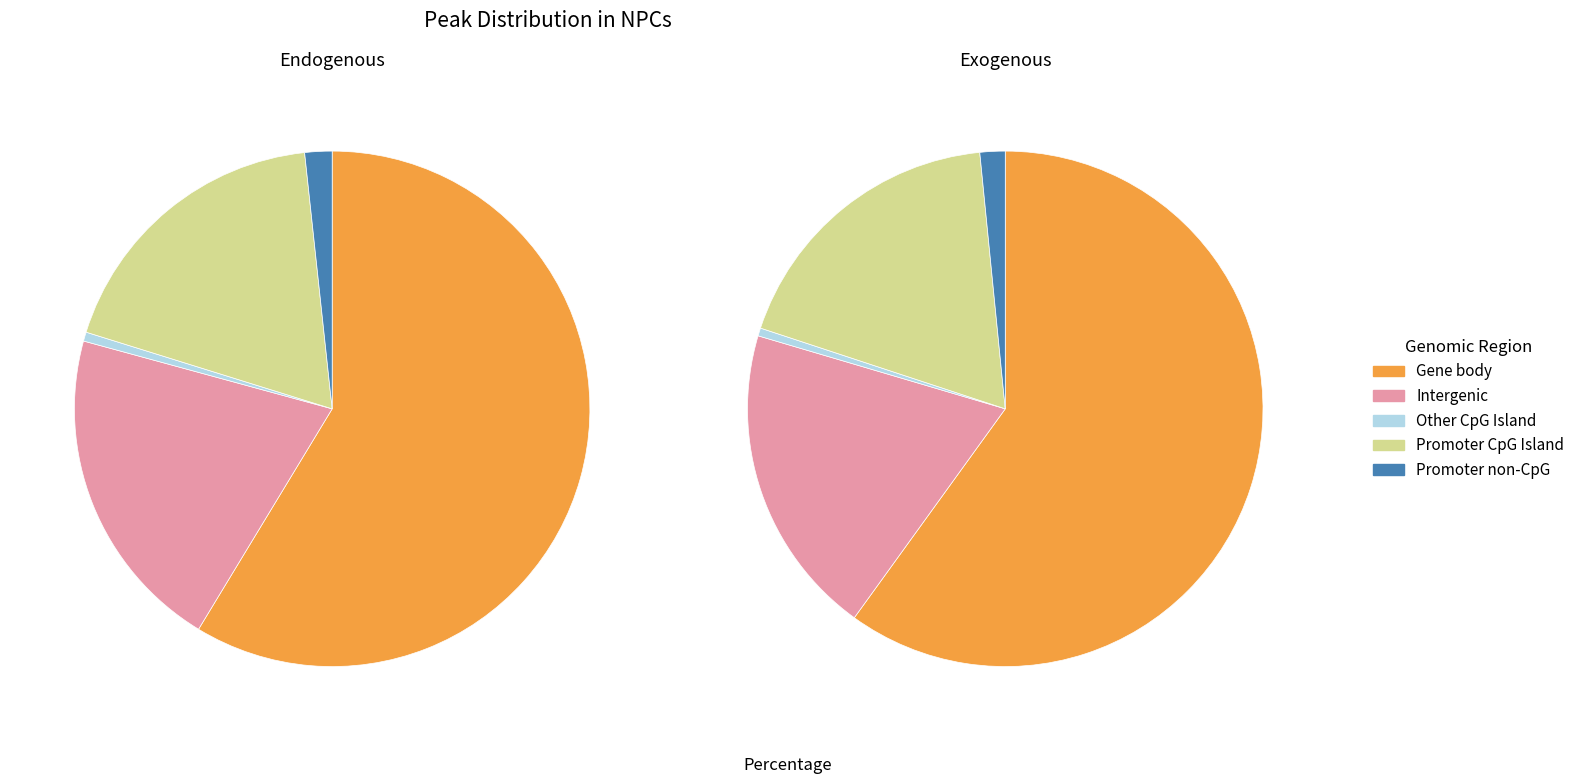

True or false: 14 accounts for 11% of the total.

False